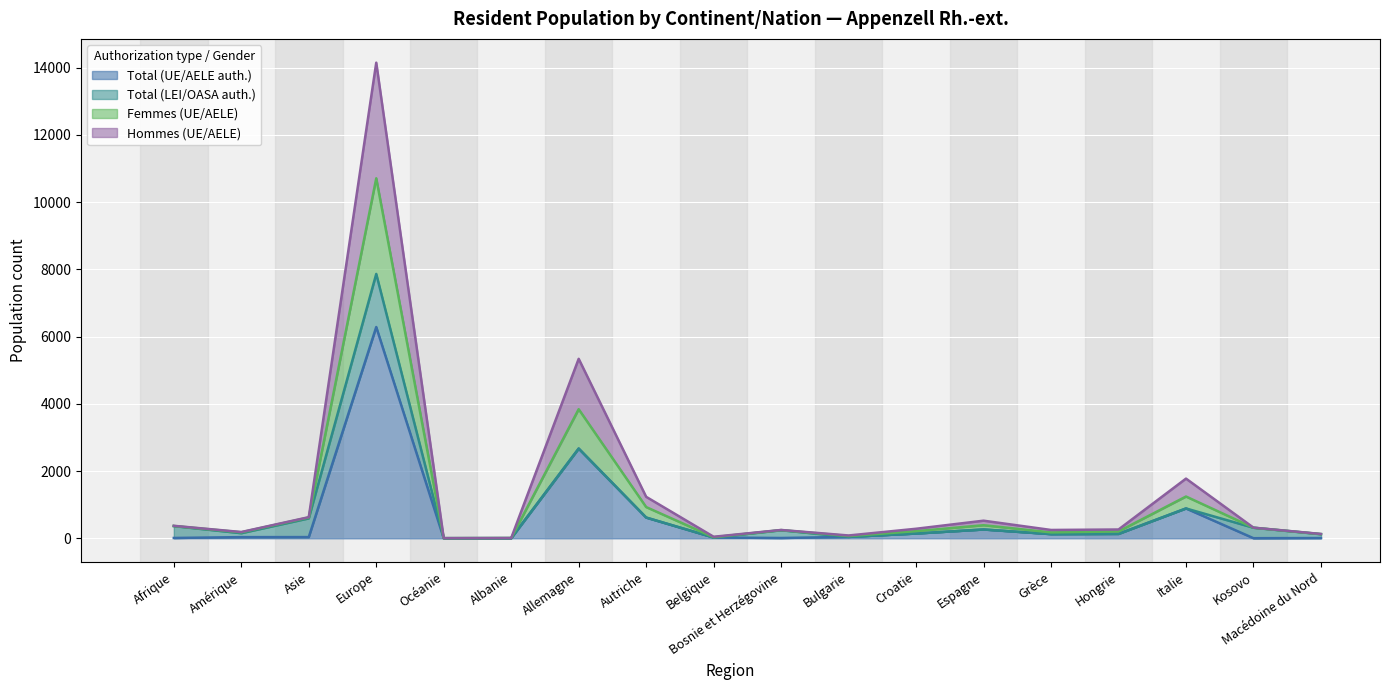

Rank the categories by Total (UE/AELE auth.) value from lowest to highest.

Océanie, Albanie, Kosovo, Macédoine du Nord, Bosnie et Herzégovine, Afrique, Belgique, Amérique, Asie, Bulgarie, Grèce, Hongrie, Croatie, Espagne, Autriche, Italie, Allemagne, Europe